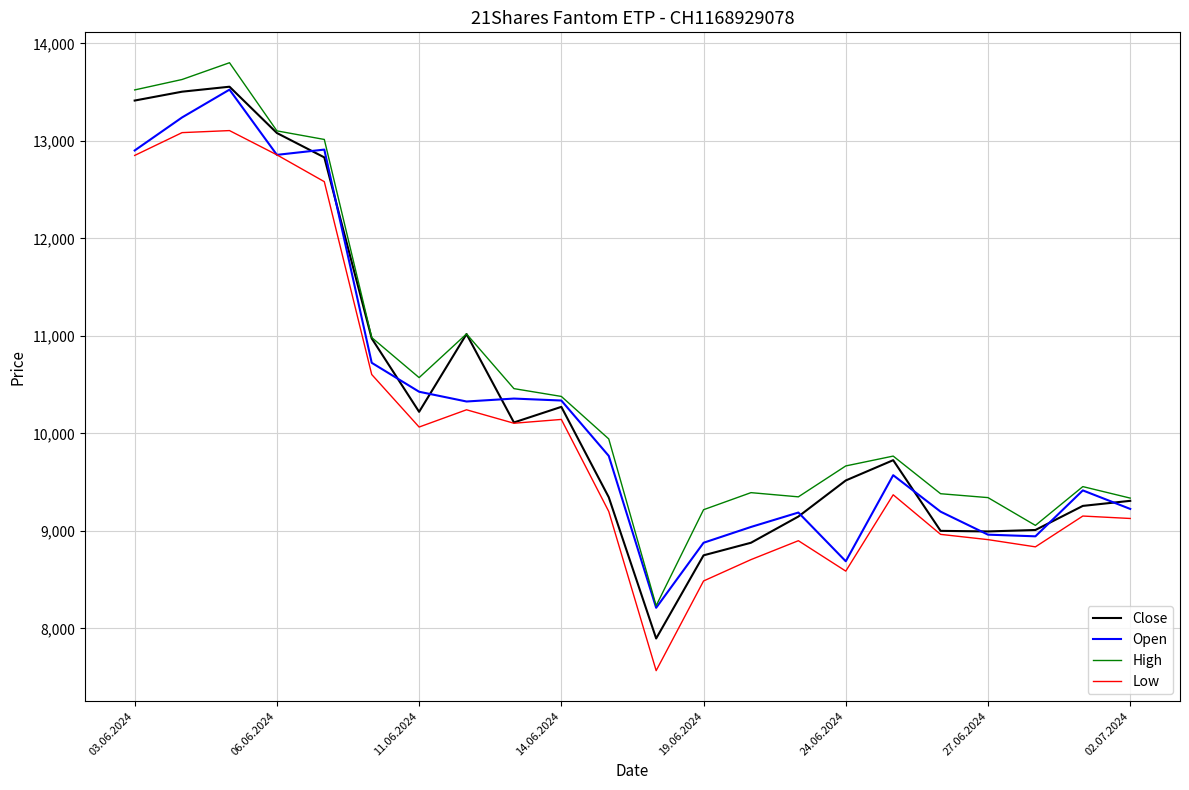

True or false: High and Low cross at least once.

False